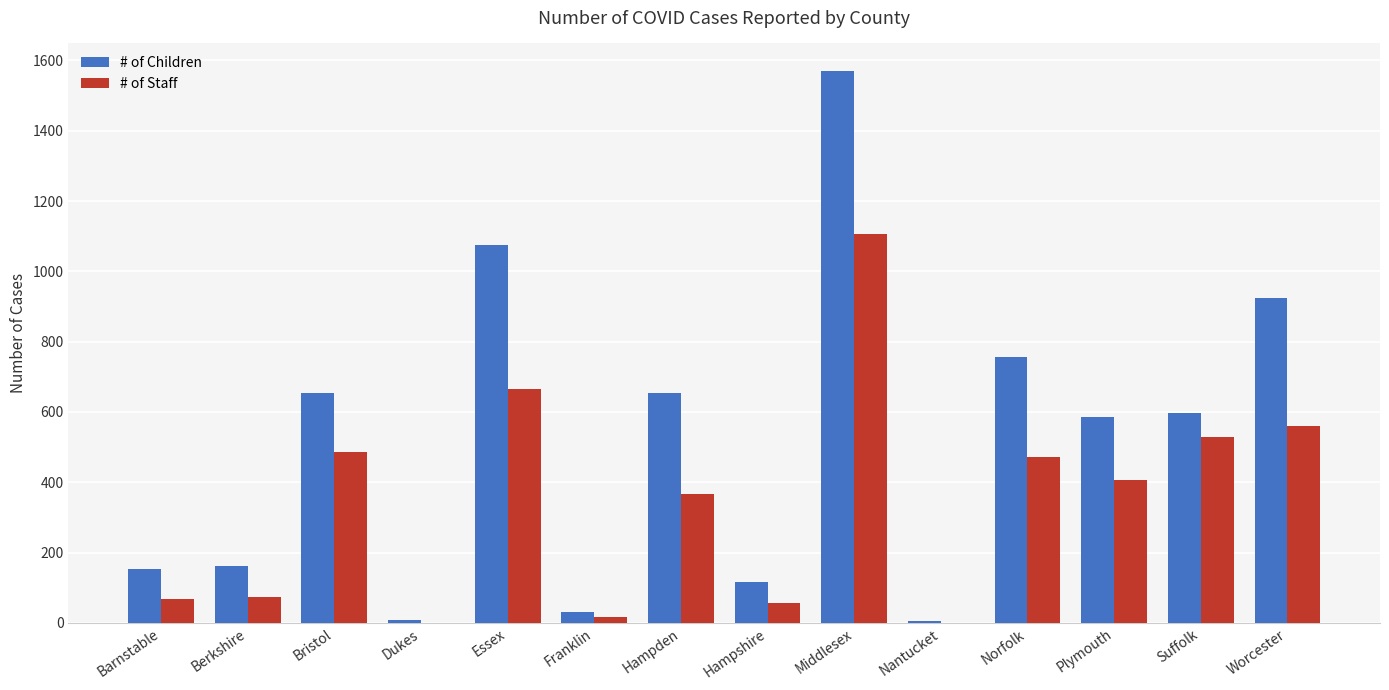

What are all the series names shown in the legend?

# of Children, # of Staff